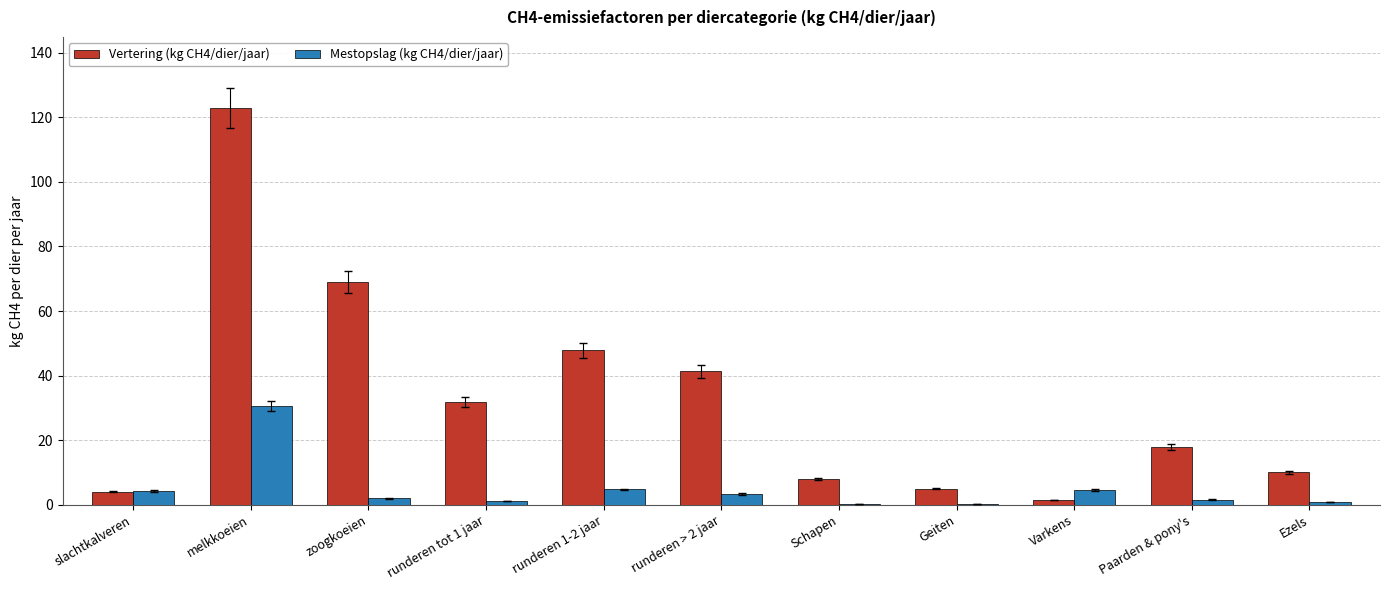

What is the sum of all Mestopslag (kg CH4/dier/jaar) values?

53.1